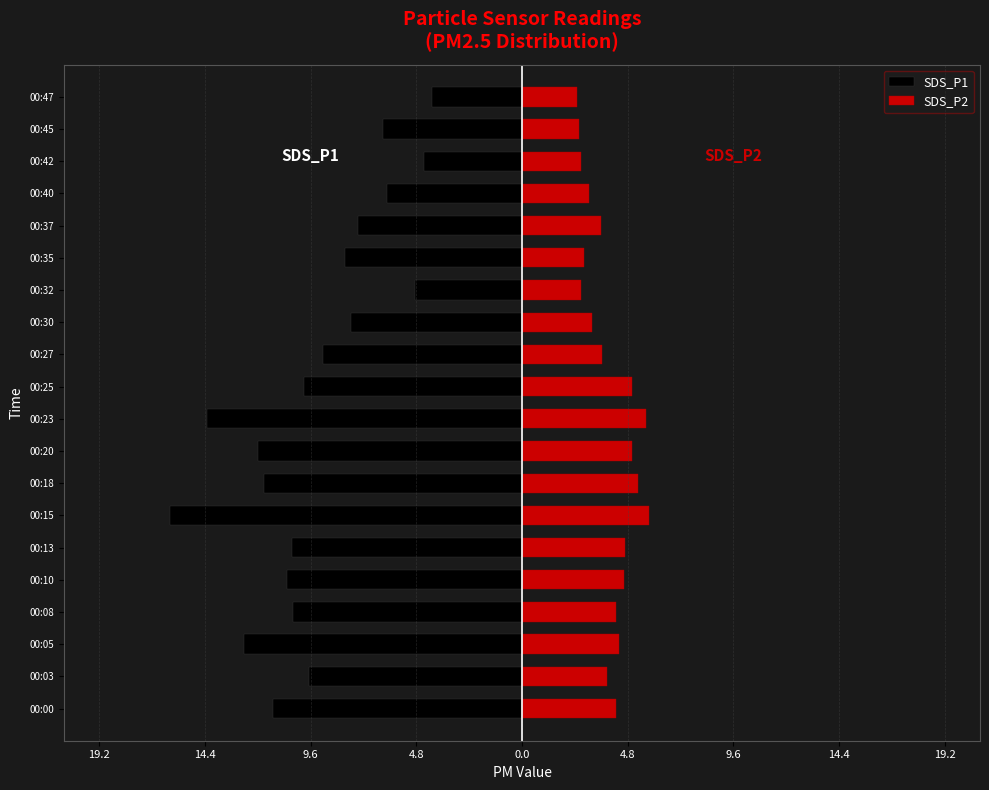

How many distinct data groups are displayed?

2